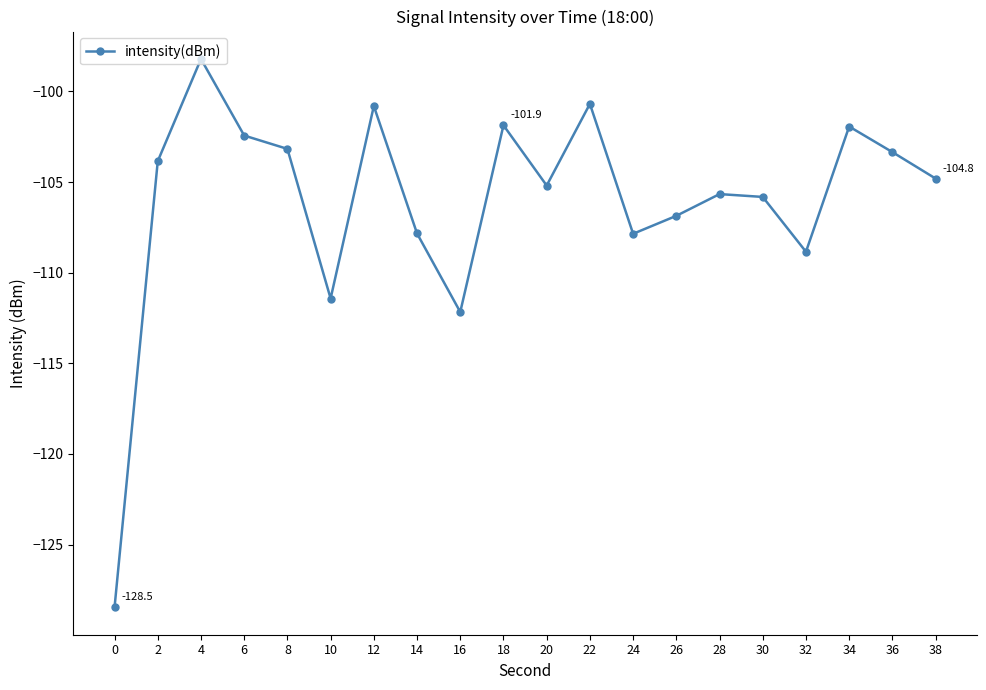

How many data points are less than -104?

11